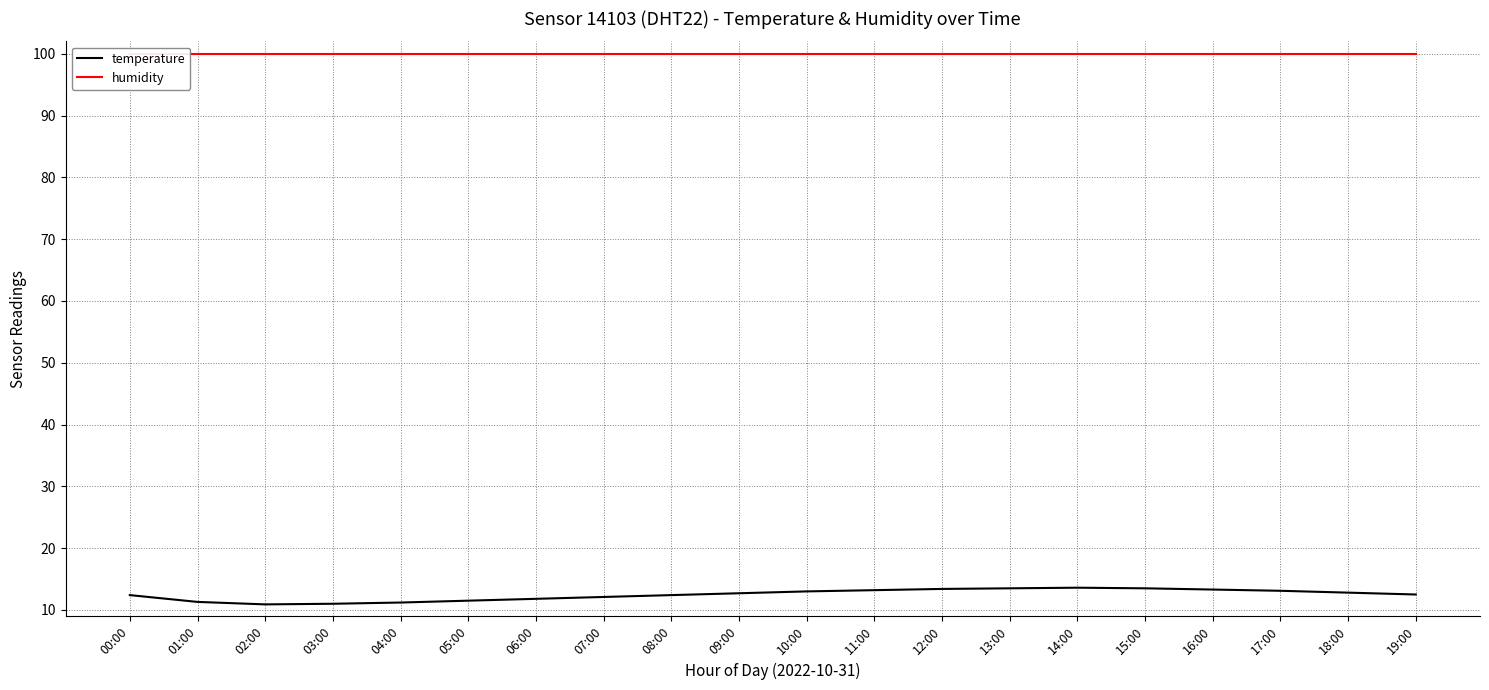

True or false: temperature and humidity cross at least once.

False